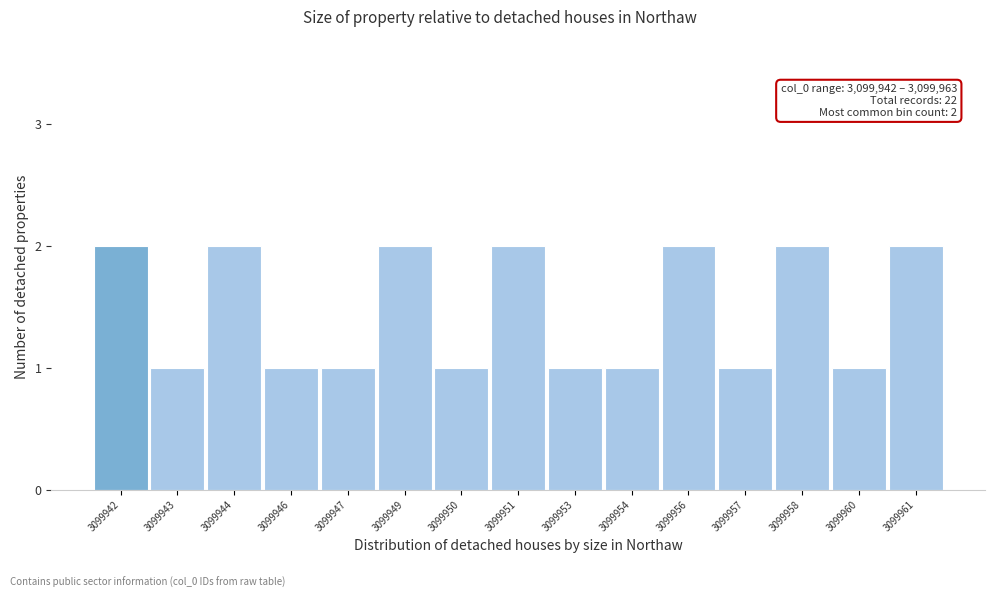

Reading left to right, list all the values displayed in this chart.

2	1	2	1	1	2	1	2	1	1	2	1	2	1	2